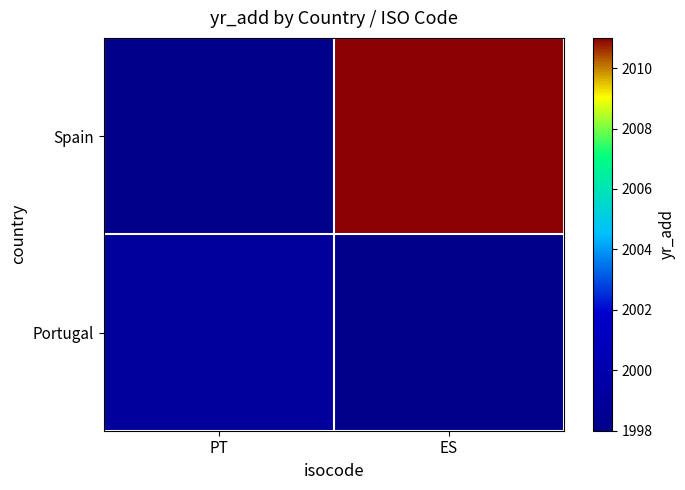

List the series in order of their overall mean, lowest first.

Portugal, Spain